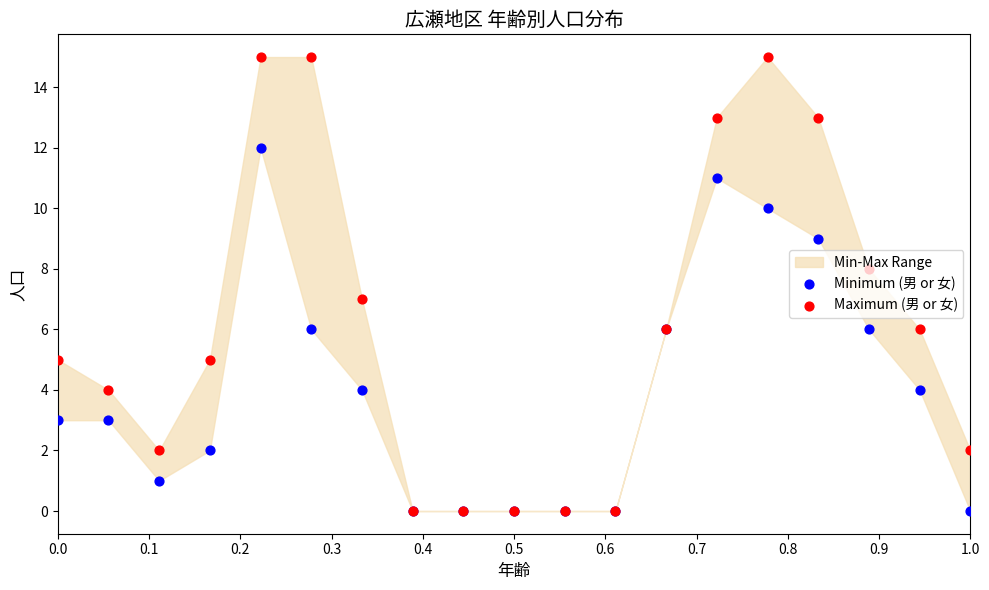

Which series has the widest spread of Y values?

Maximum (男 or 女)